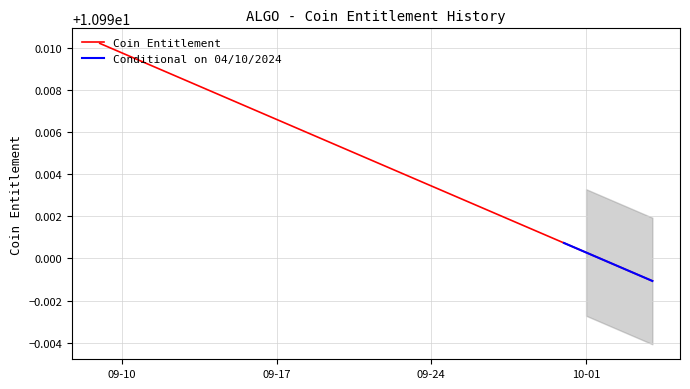

Is it true that Coin Entitlement equals 19.6 at 09-17?

False